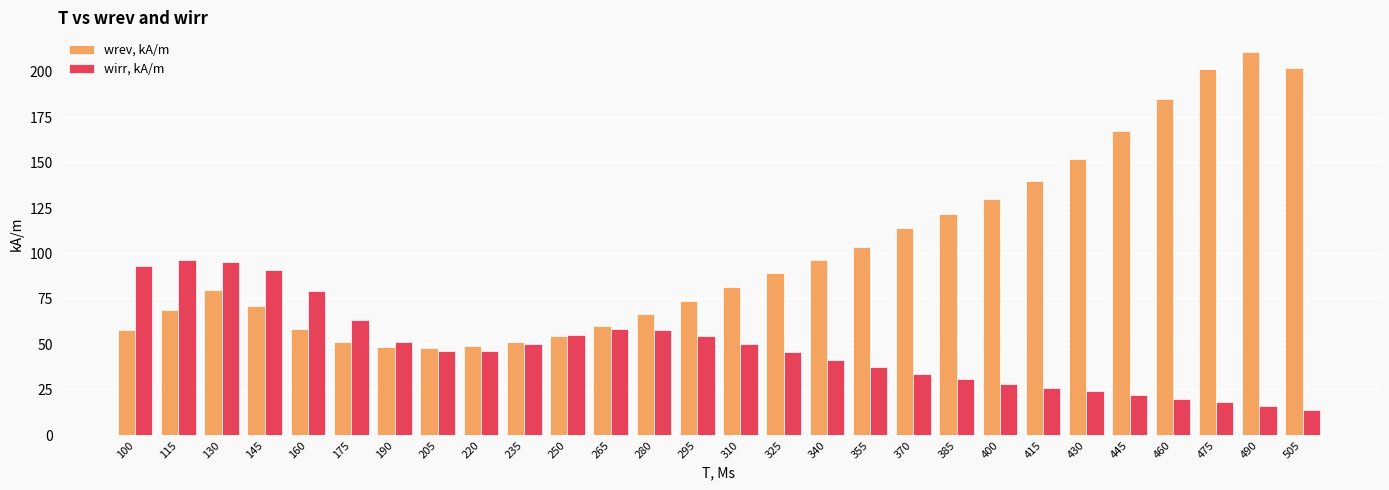

What is the difference between the wrev, kA/m values at 145 and 340?

25.3